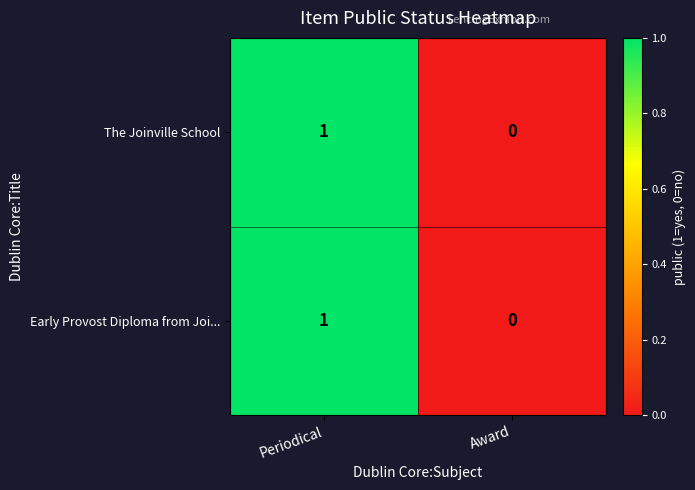

Reading right to left, transcribe all the data shown in this chart.

The Joinville School: Award=0	Periodical=1
Early Provost Diploma from Joi...: Award=0	Periodical=1